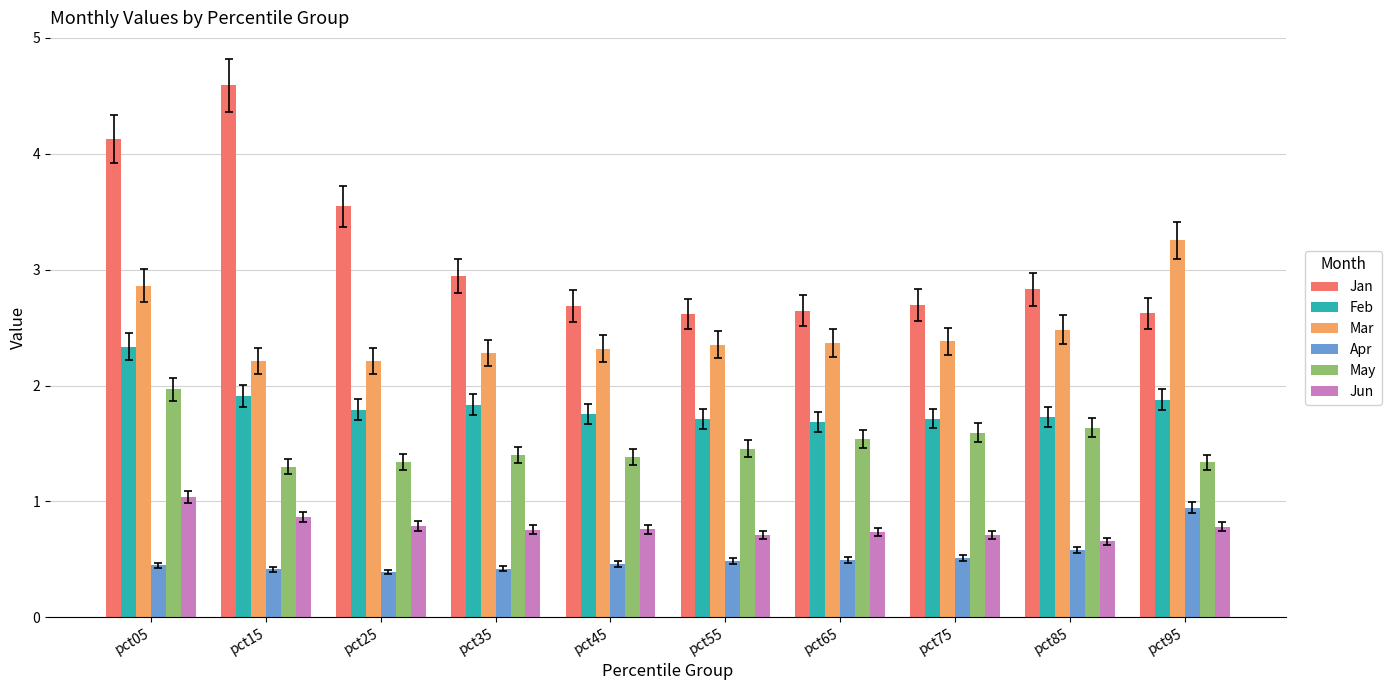

At which category is the sum across all series the highest?

pct05